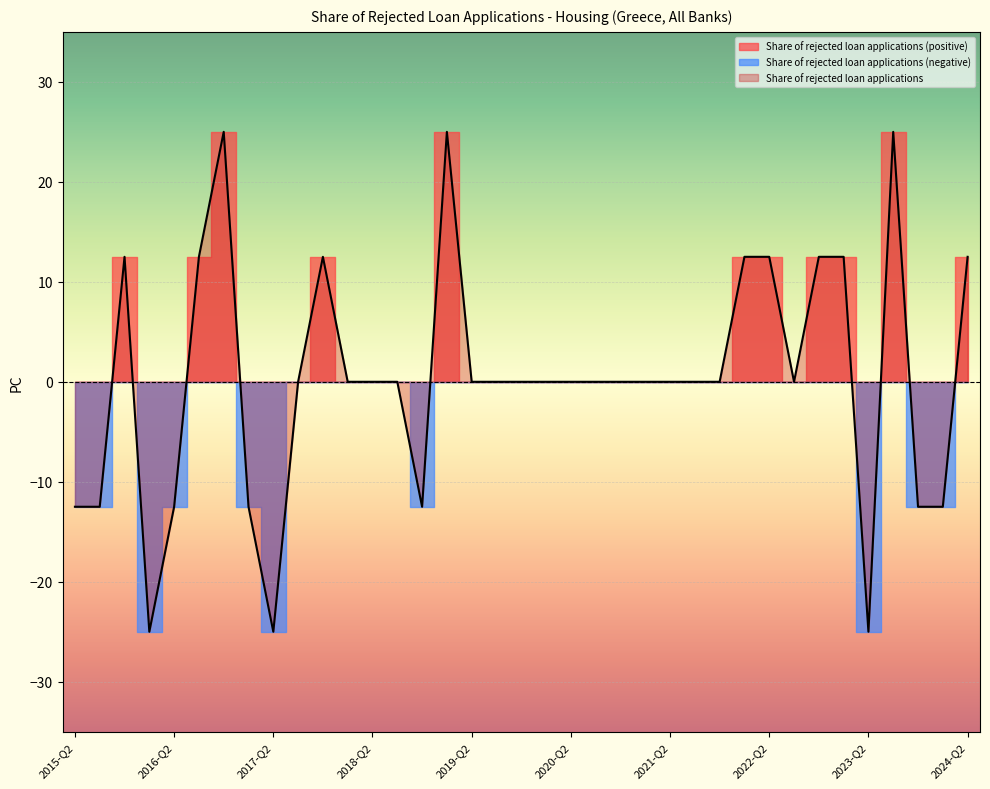

What is the change in value from 2017-Q4 to 2019-Q2?

-12.5